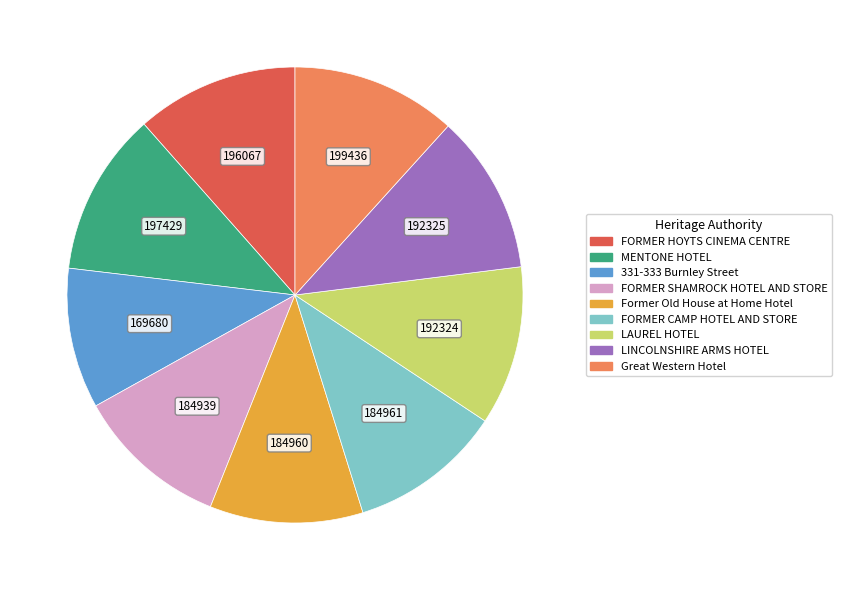

Approximately how many times larger is the value at Great Western Hotel compared to FORMER HOYTS CINEMA CENTRE?

1.0